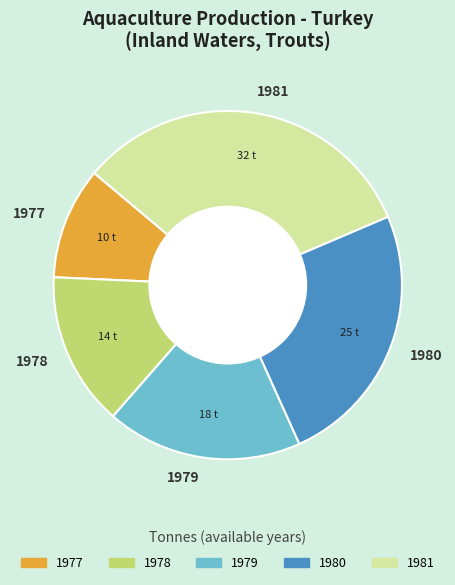

Which category has the biggest portion of the pie?

1981